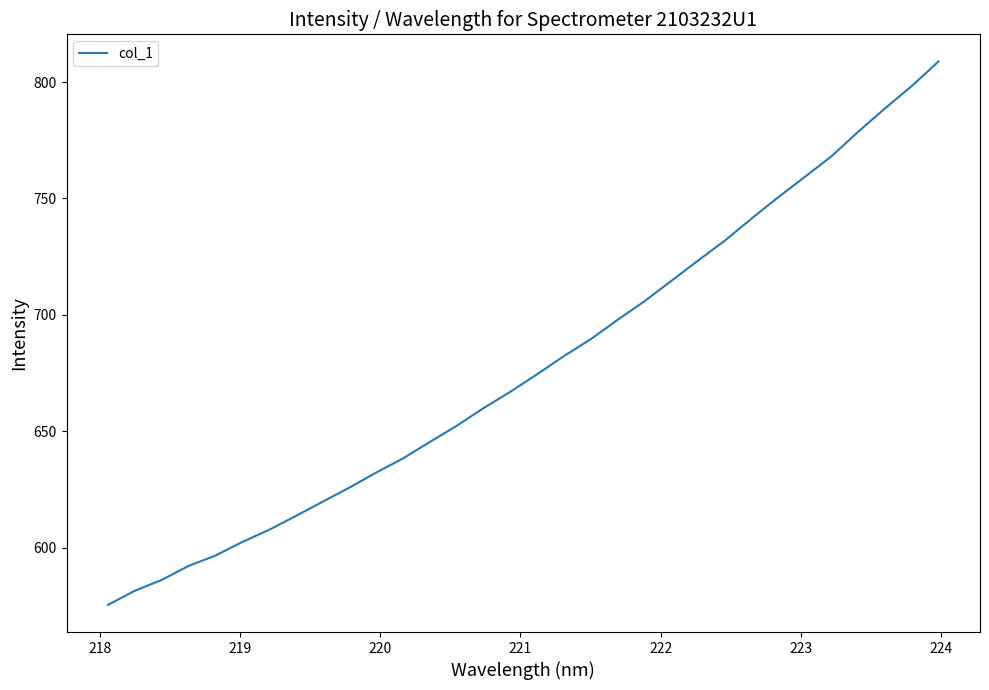

True or false: the data has more than 0 interior local peaks.

False